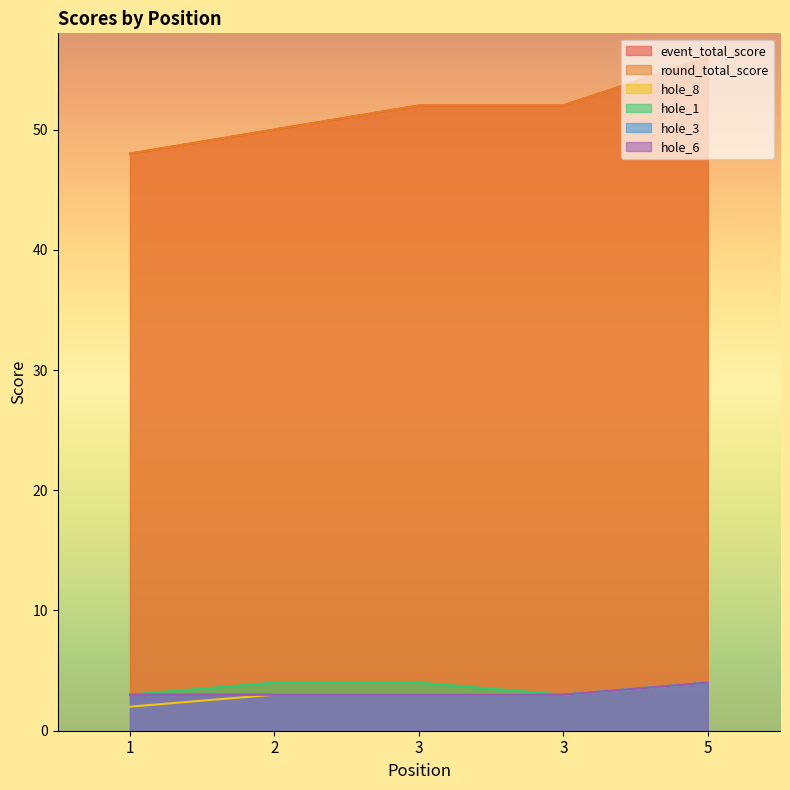

True or false: round_total_score has more than 0 points higher than both neighbors.

False